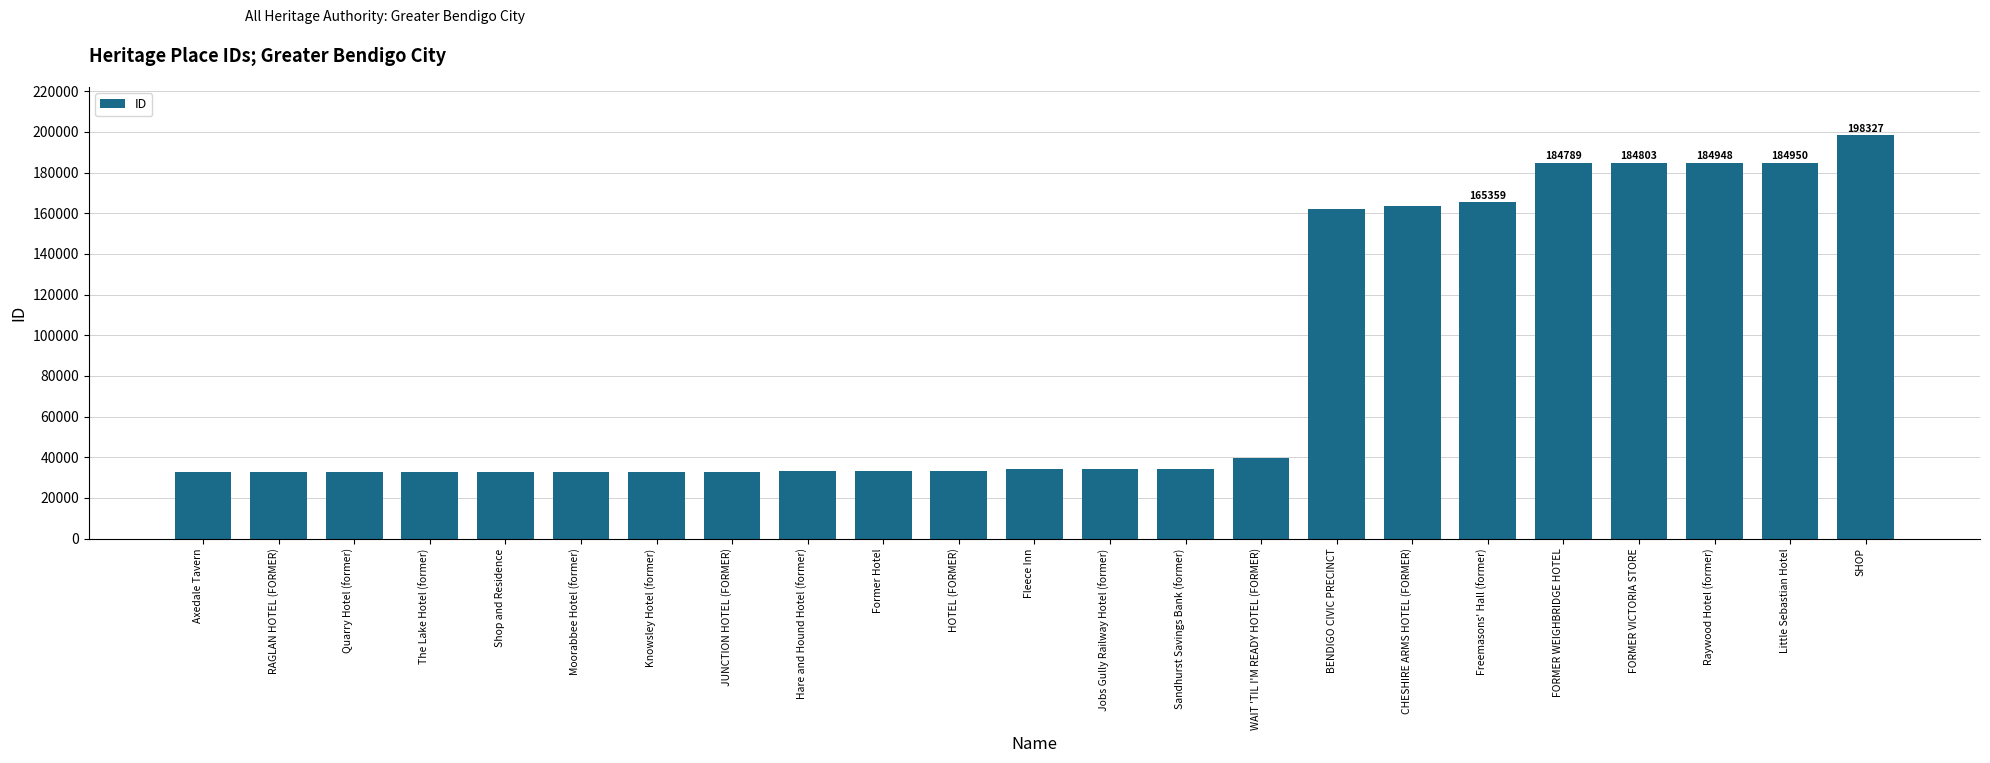

What is the change in value from RAGLAN HOTEL (FORMER) to CHESHIRE ARMS HOTEL (FORMER)?

+131030